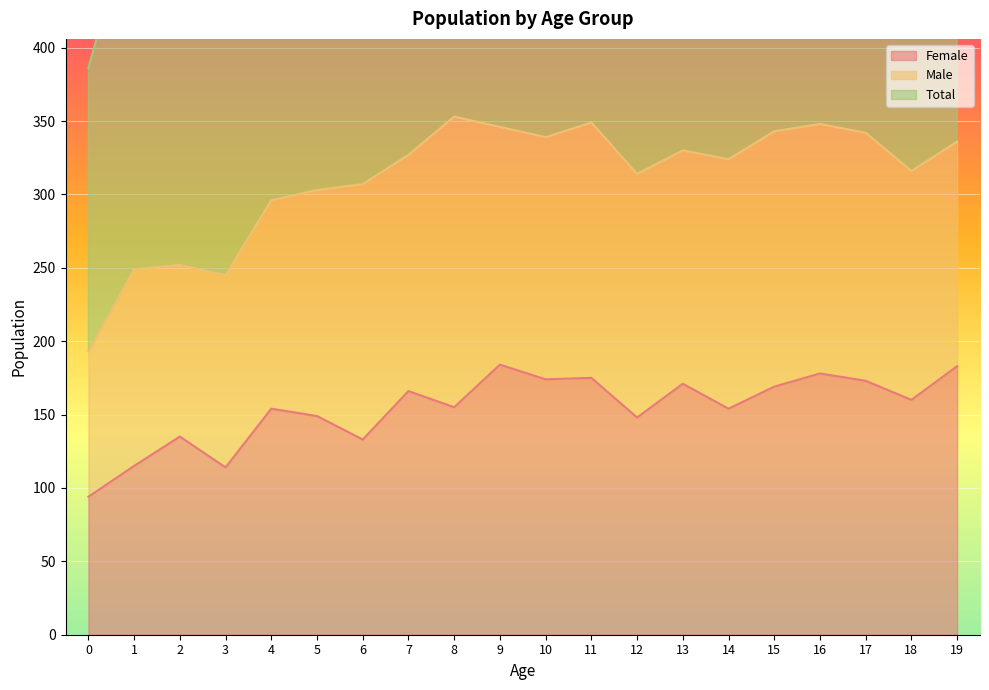

Where is the first local minimum for Female?

3